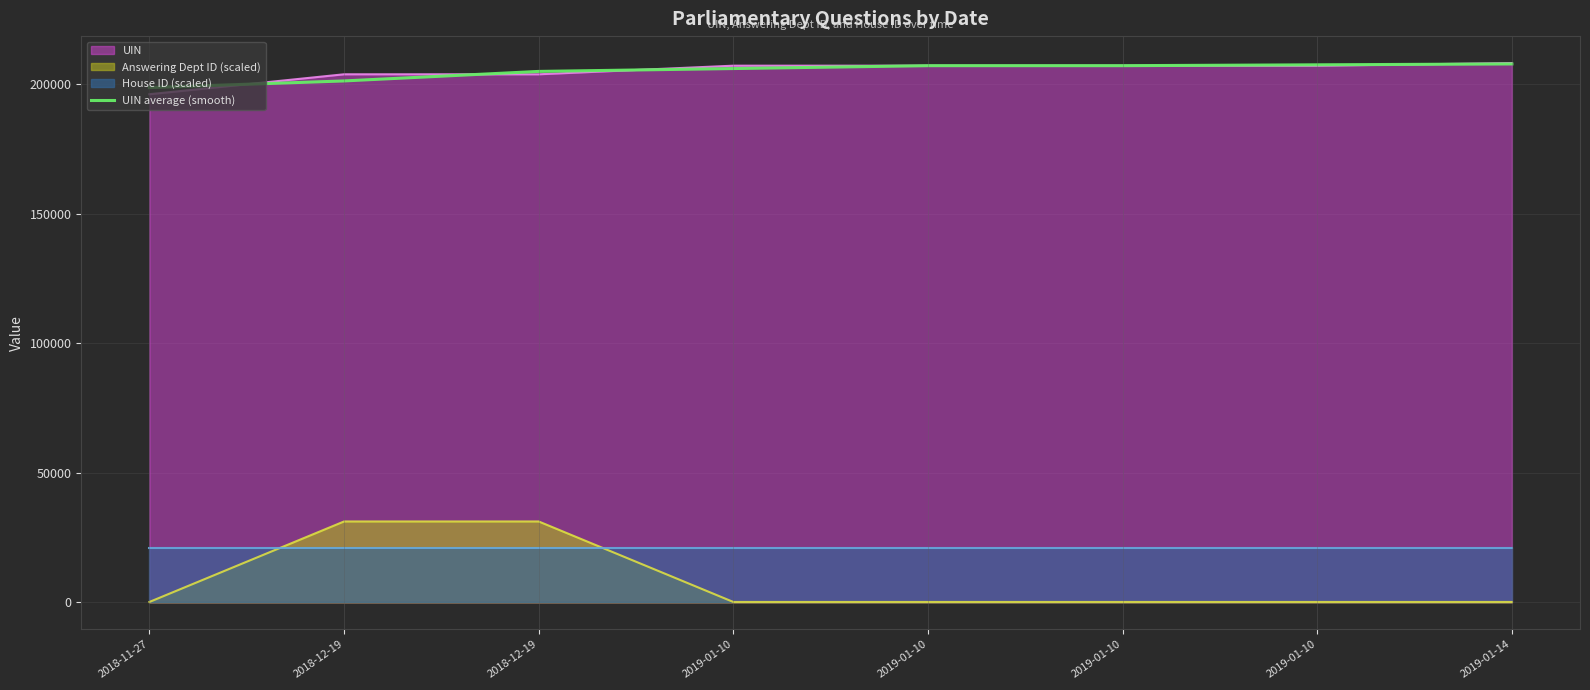

Reading right to left, extract all data points from this chart.

207907.0	207571.7	207236.0	207235.0	206127.7	205020.3	201345.7	198777.7